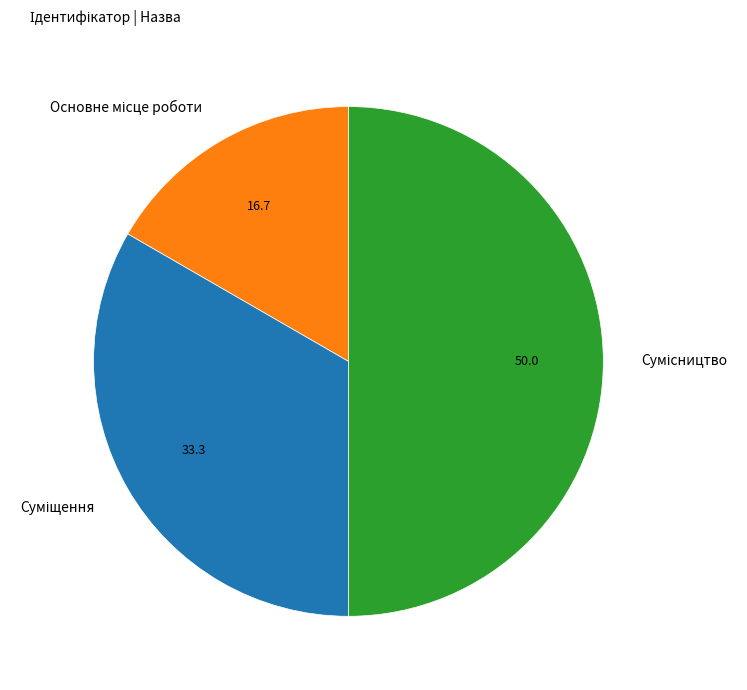

Count the number of slices in the pie.

3